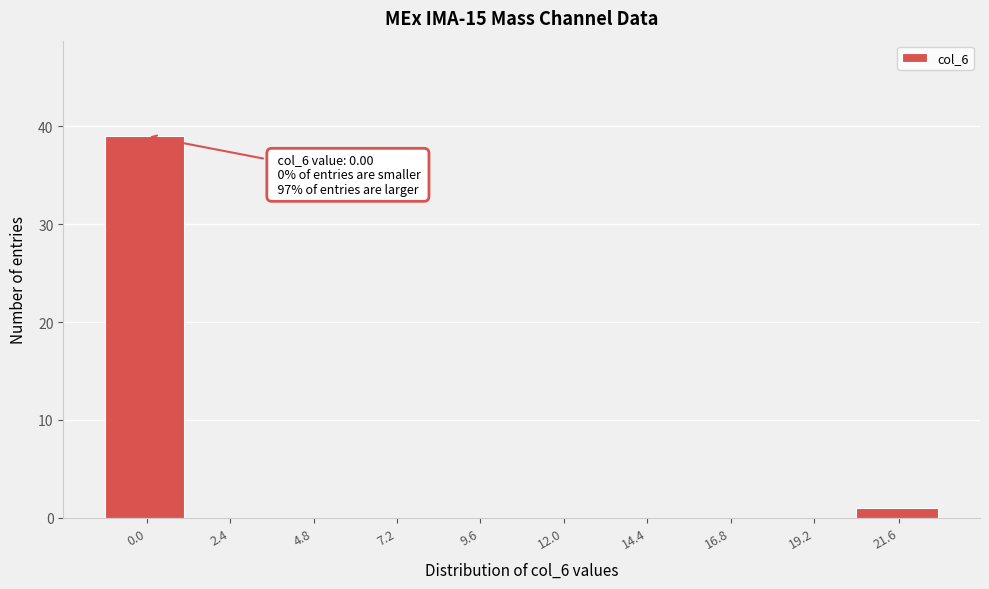

Reading right to left, list all the values displayed in this chart.

21.6=1	19.2=0	16.8=0	14.4=0	12.0=0	9.6=0	7.2=0	4.8=0	2.4=0	0.0=39